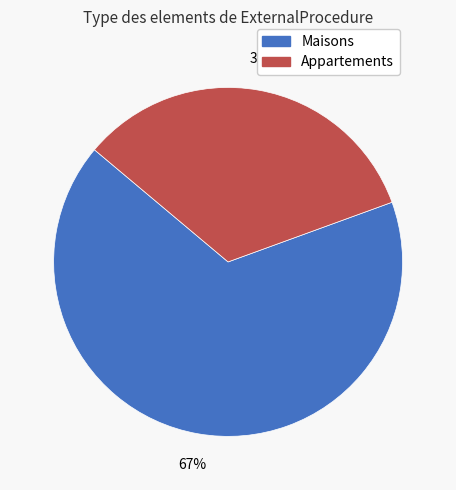

Does any single category account for the majority?

Yes